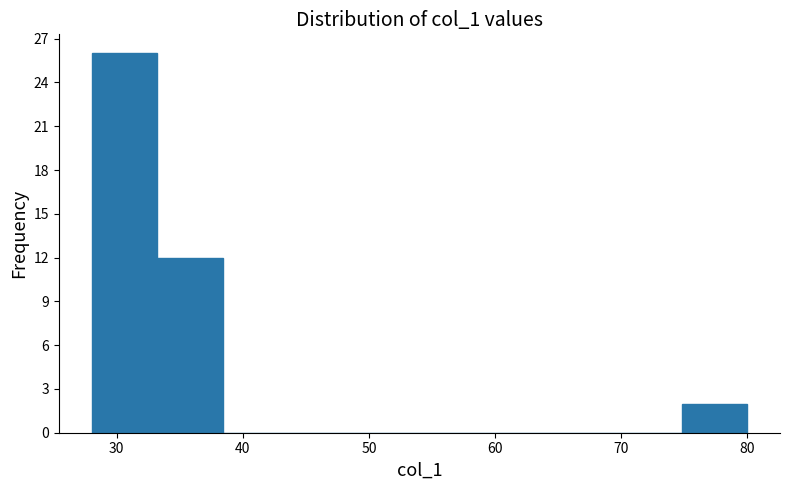

Reading left to right, list every bar in this chart as the range it spans on the x-axis followed by its height. Neither the bar edges nor the heights are printed on the chart, so give them approximately, as read against the axes.

28.0 to 33.2: 26
33.2 to 38.4: 12
38.4 to 43.6: 0
43.6 to 48.8: 0
48.8 to 54.0: 0
54.0 to 59.2: 0
59.2 to 64.4: 0
64.4 to 69.6: 0
69.6 to 74.8: 0
74.8 to 80.0: 2